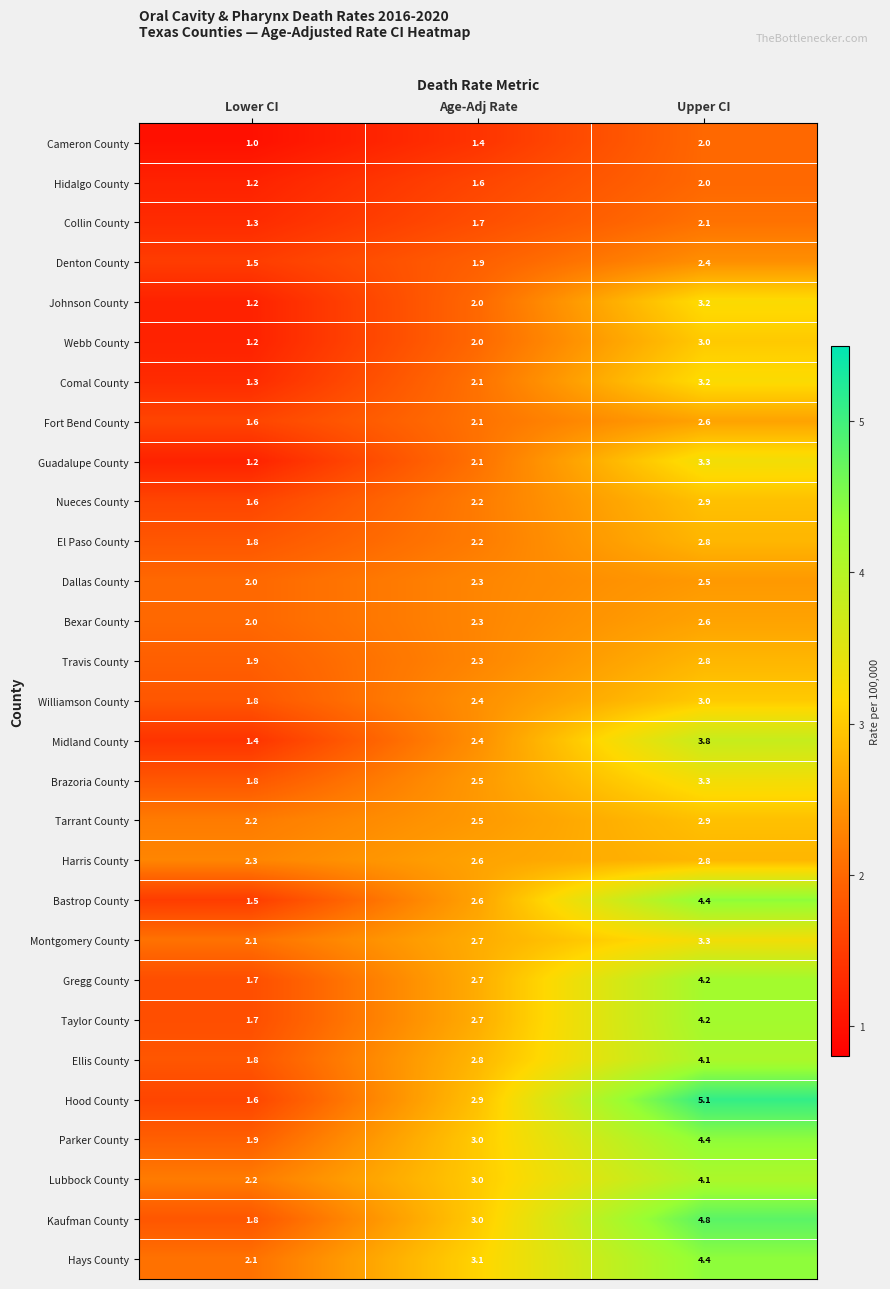

How many data points does each series have?

3